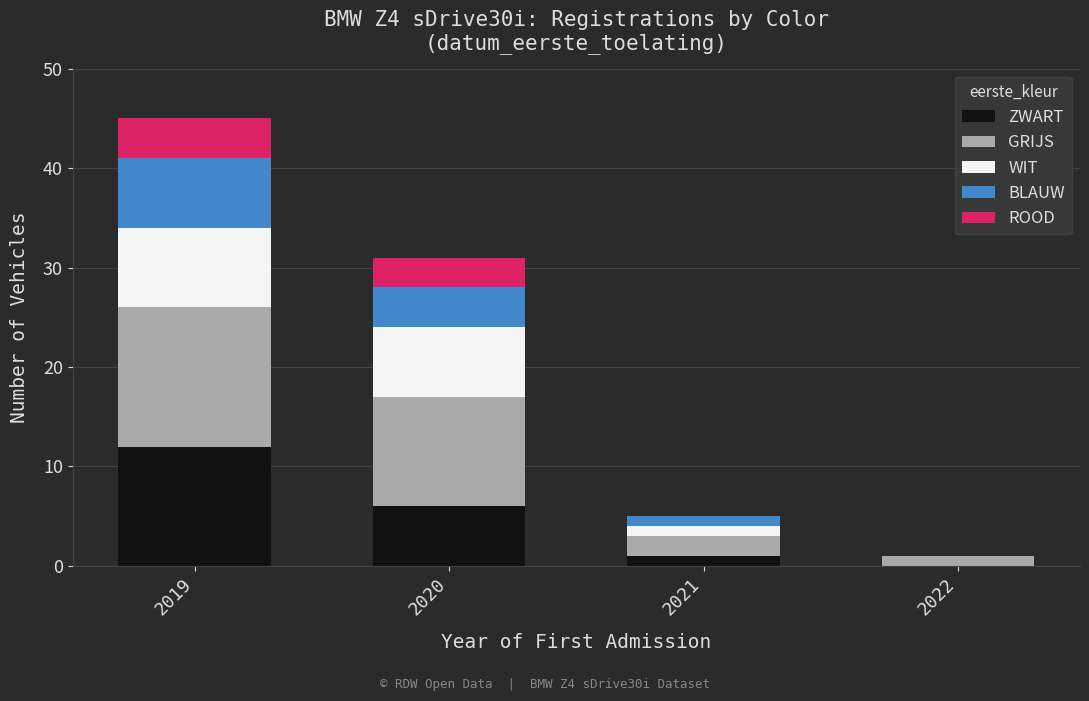

What is the total value across all series at 2021?

5